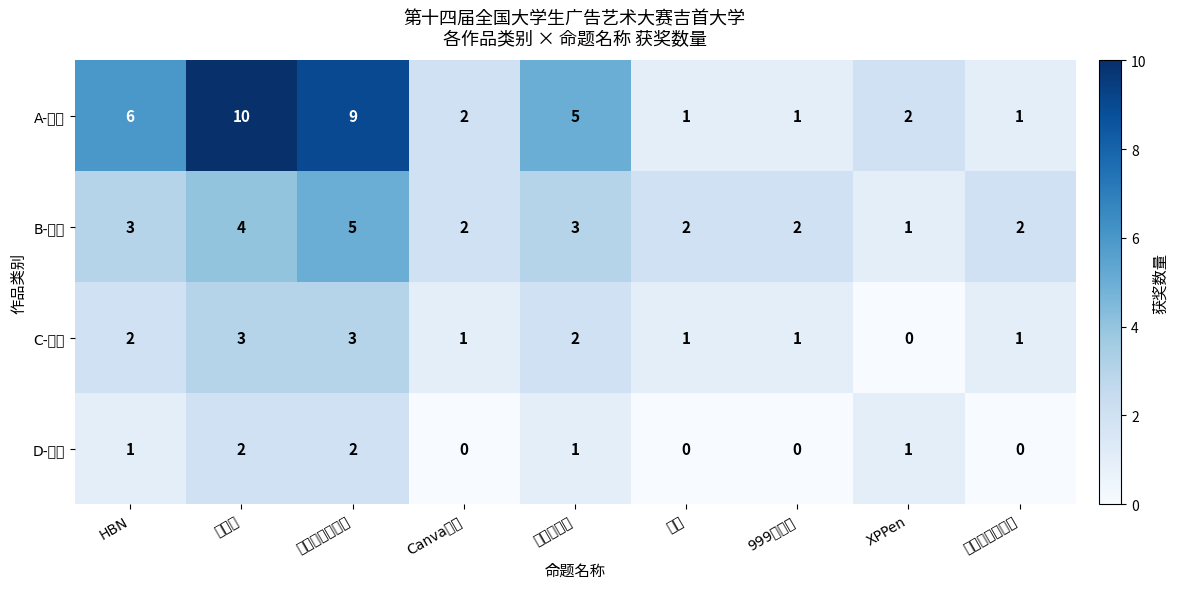

What is the difference between the highest and lowest values at Canva可画?

2